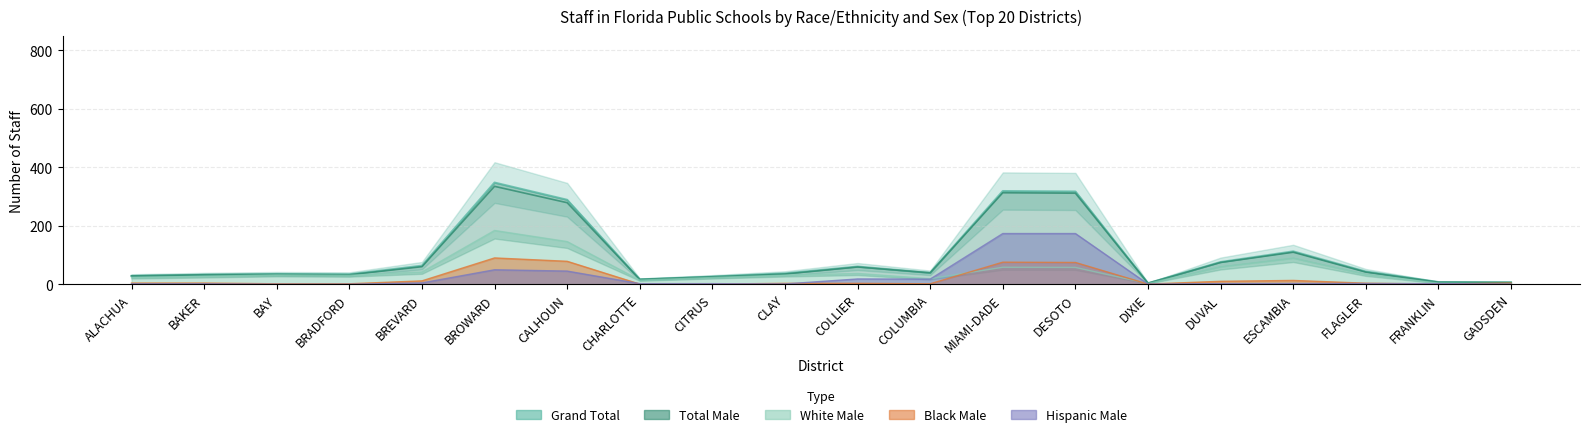

True or false: Total Male and Black Male intersect in this chart.

False